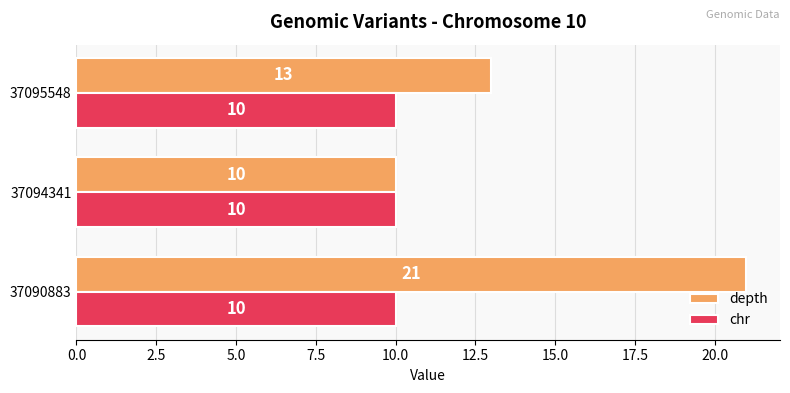

Rank the series at 37090883 from highest to lowest value.

depth, chr